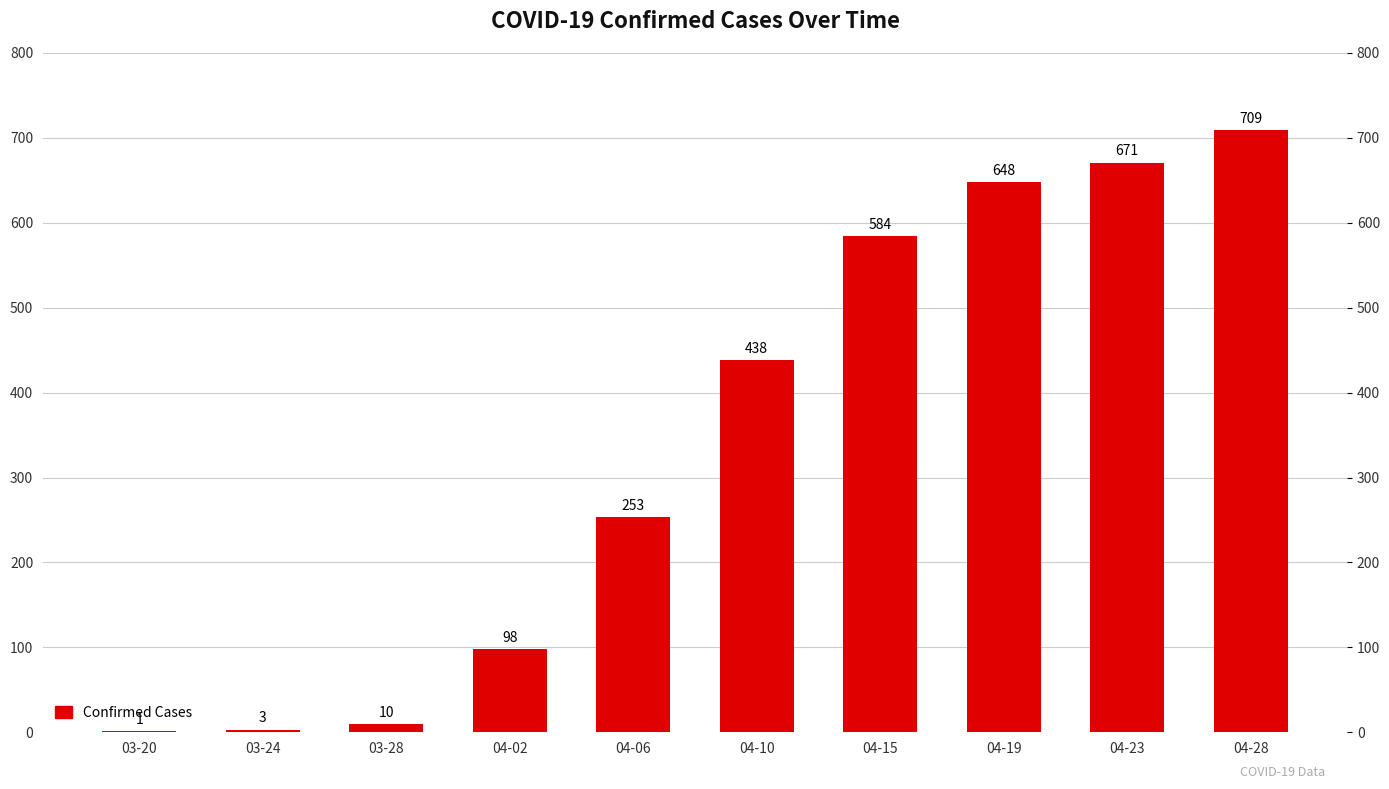

What is the label of the 8th bar from the left?

04-19